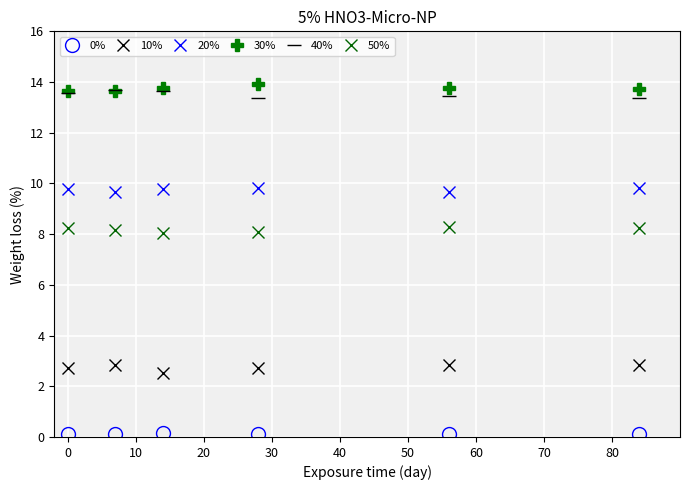

At how many categories does at least one series exceed 4?

6